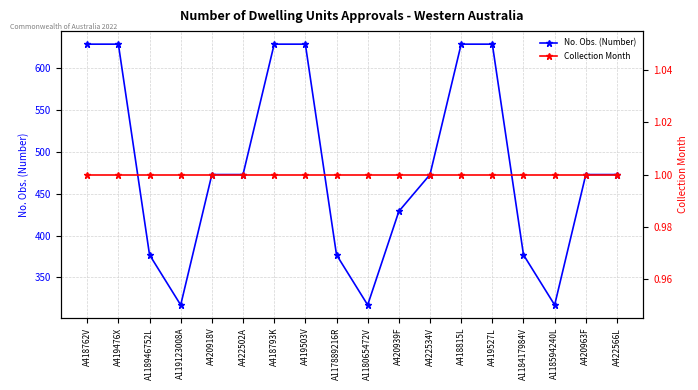

True or false: No. Obs. (Number) and Collection Month intersect in this chart.

False